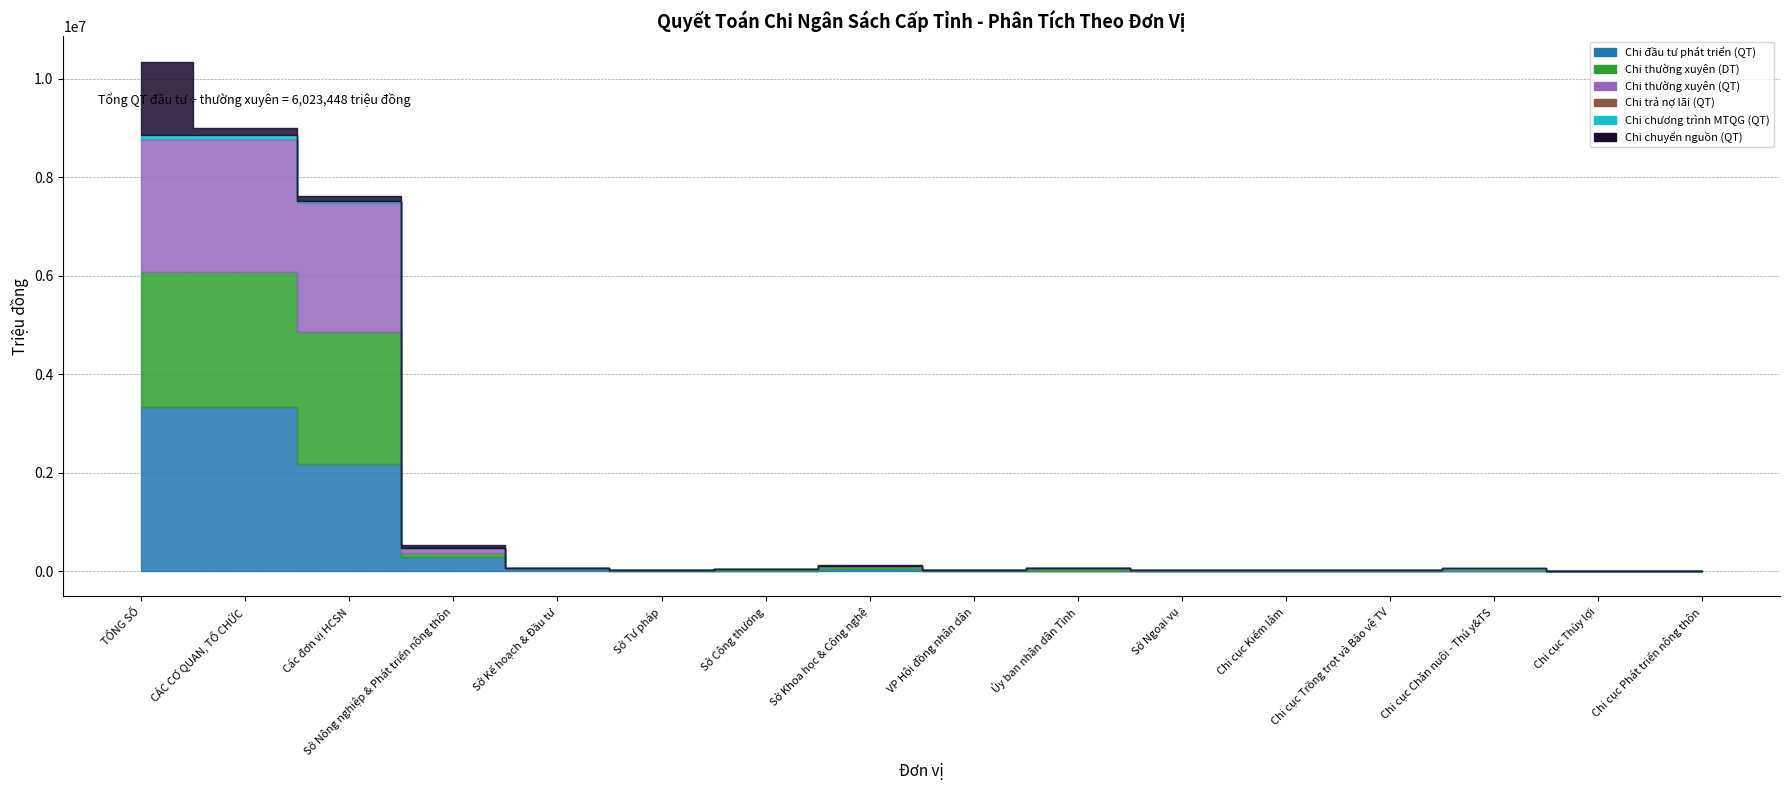

Where do Chi thường xuyên (DT) and Chi đầu tư phát triển (QT) first cross each other?

CÁC CƠ QUAN, TỔ CHỨC and Các đơn vị HCSN